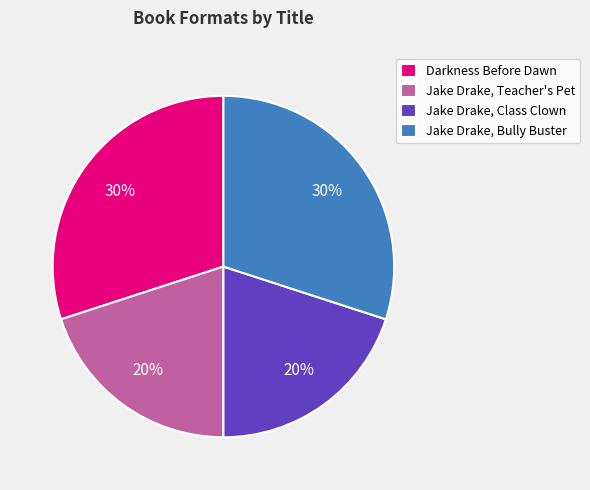

The Jake Drake, Teacher's Pet slice represents 20% of the pie. True or false?

True